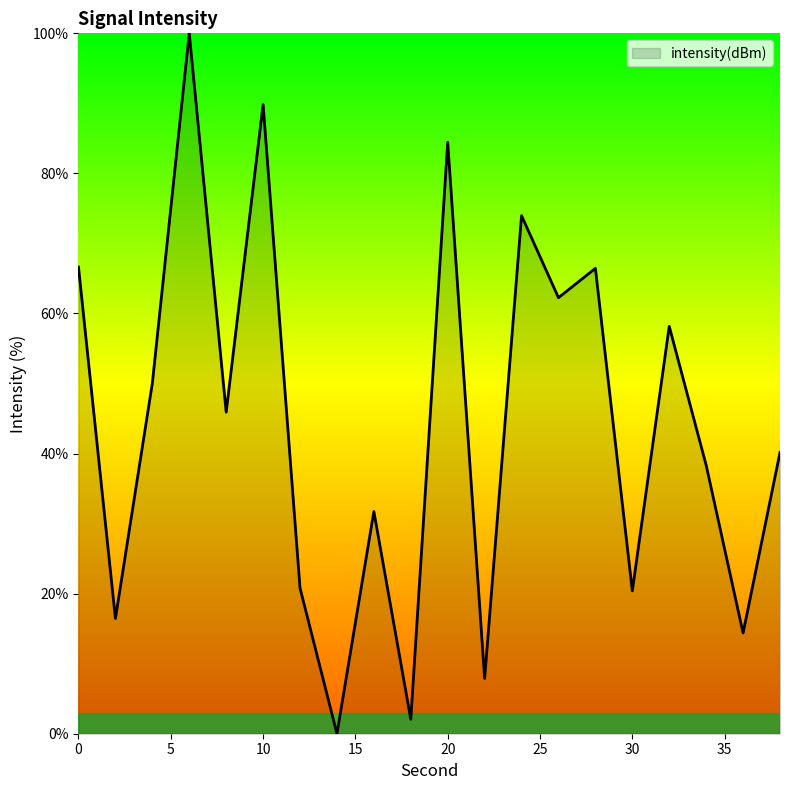

How many interior local valleys (lower than both neighbors) does the data have?

8